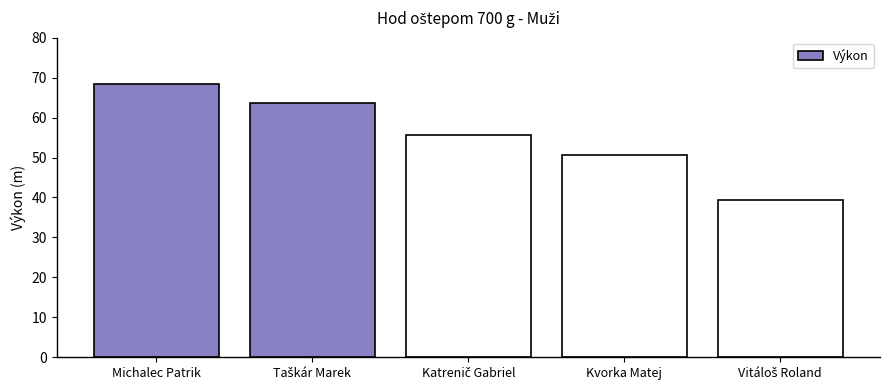

What is the value of the 1st bar from the left?

68.4